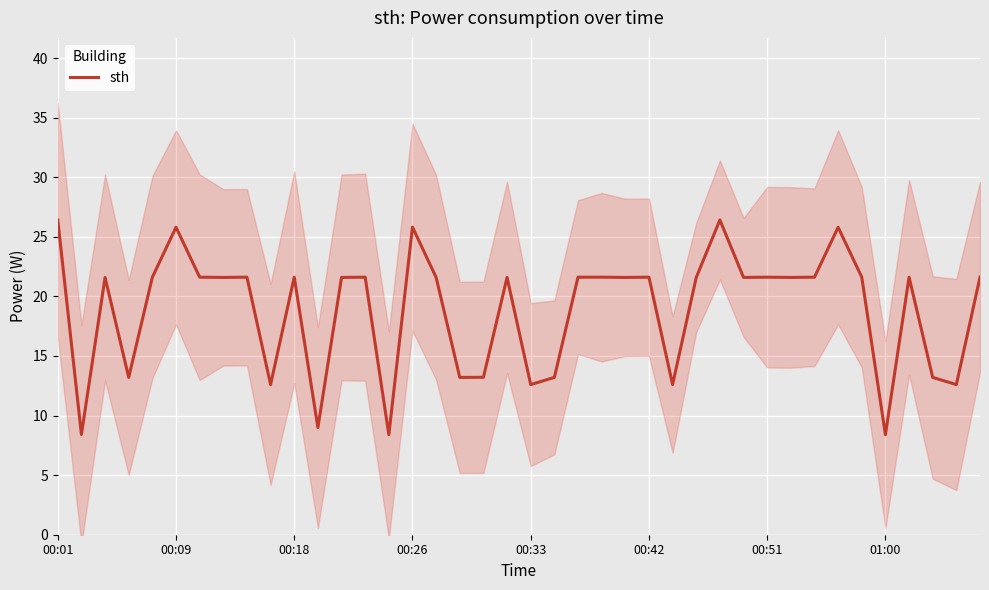

Is it true that sth equals 34.4 at 00:18?

False